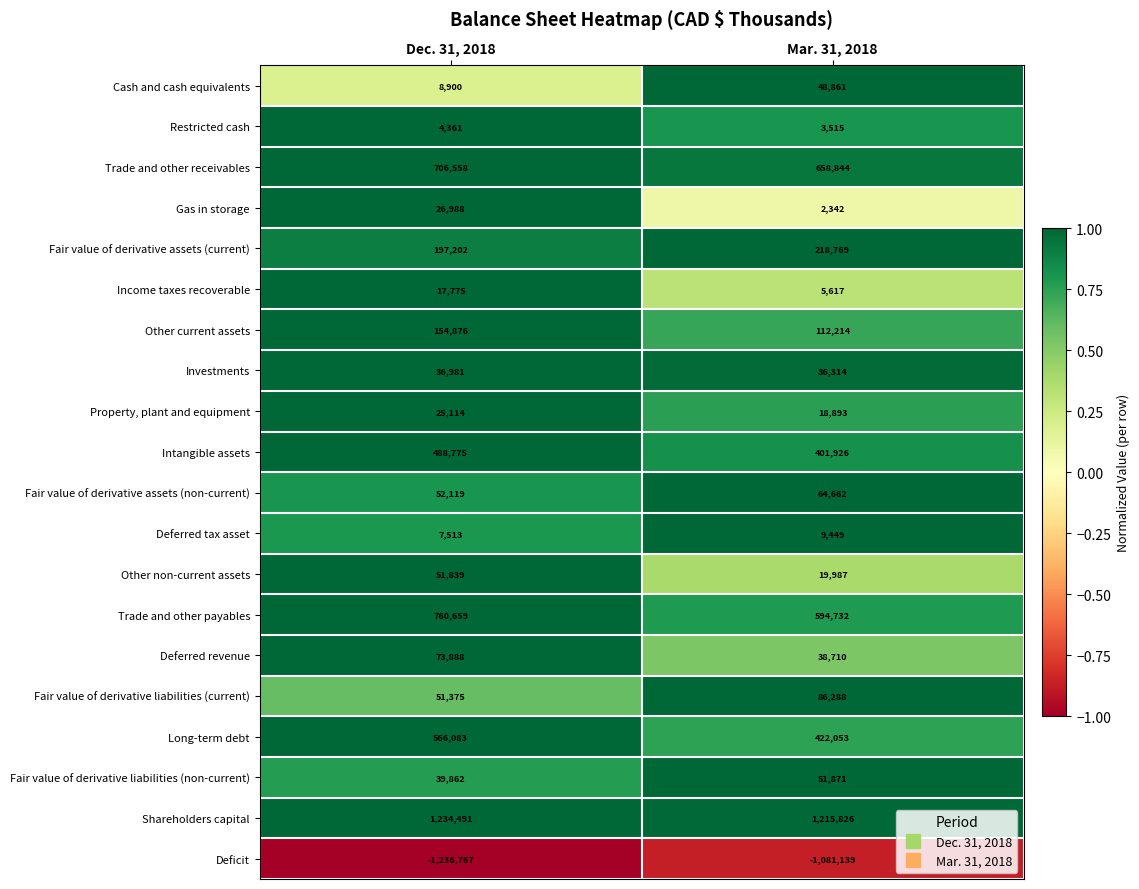

Which category has the lowest value in the Fair value of derivative assets (non-current) series?

Dec. 31, 2018